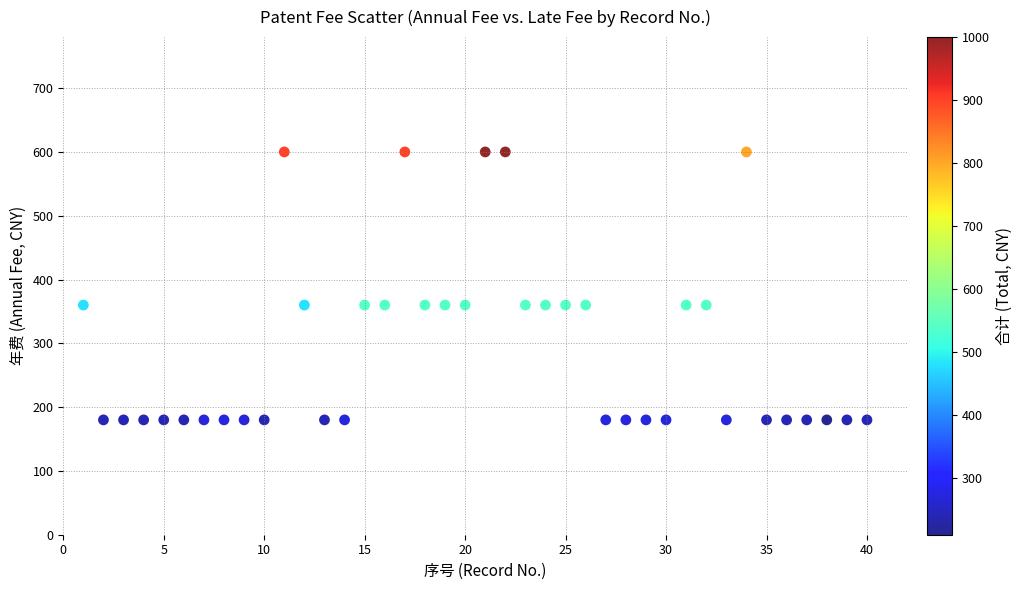

What is the range of X values (max minus min)?

39